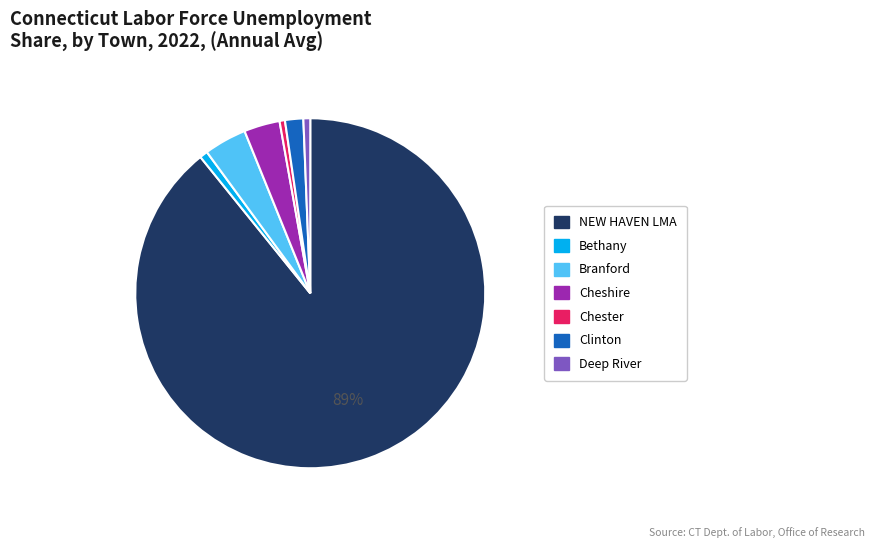

Which category has the biggest portion of the pie?

NEW HAVEN LMA